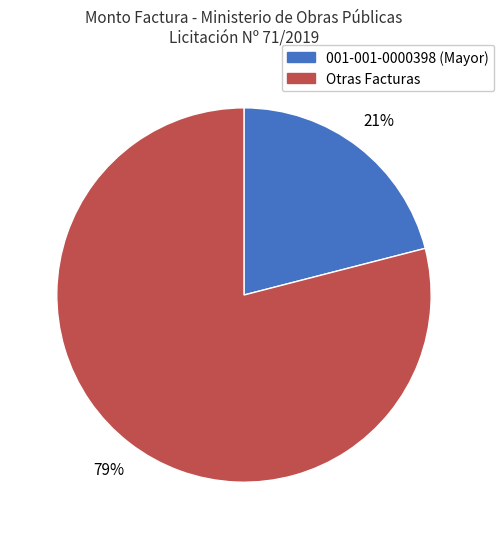

To the nearest percent, what is the difference between the largest and smallest slice percentages?

58%